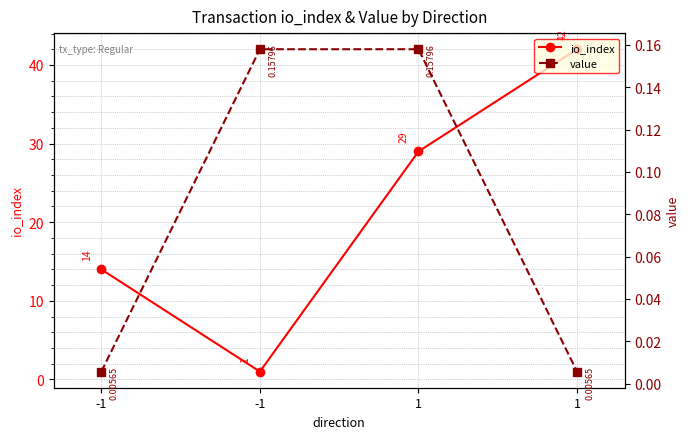

List the series in order of their peak value, lowest first.

value, io_index